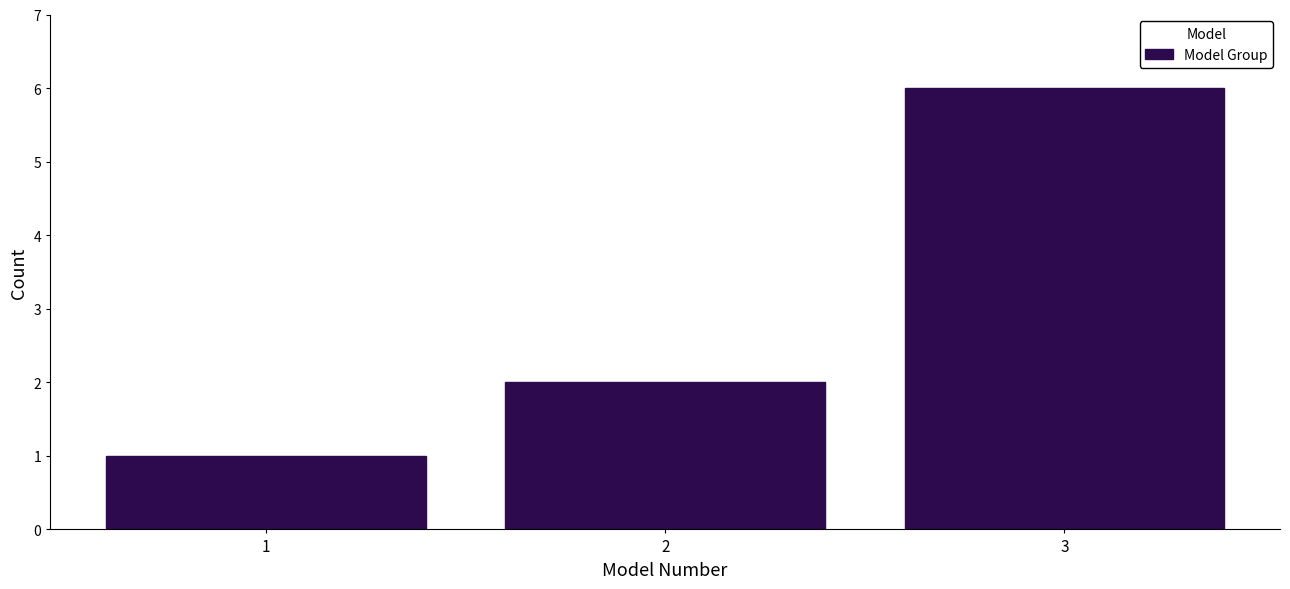

Reading left to right, extract all data points from this chart.

1=1	2=2	3=6